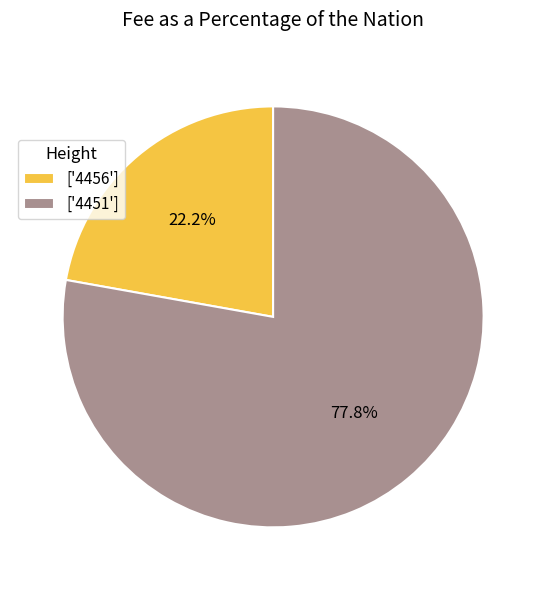

Combined, do ['4451'] and ['4456'] account for over 50%?

Yes